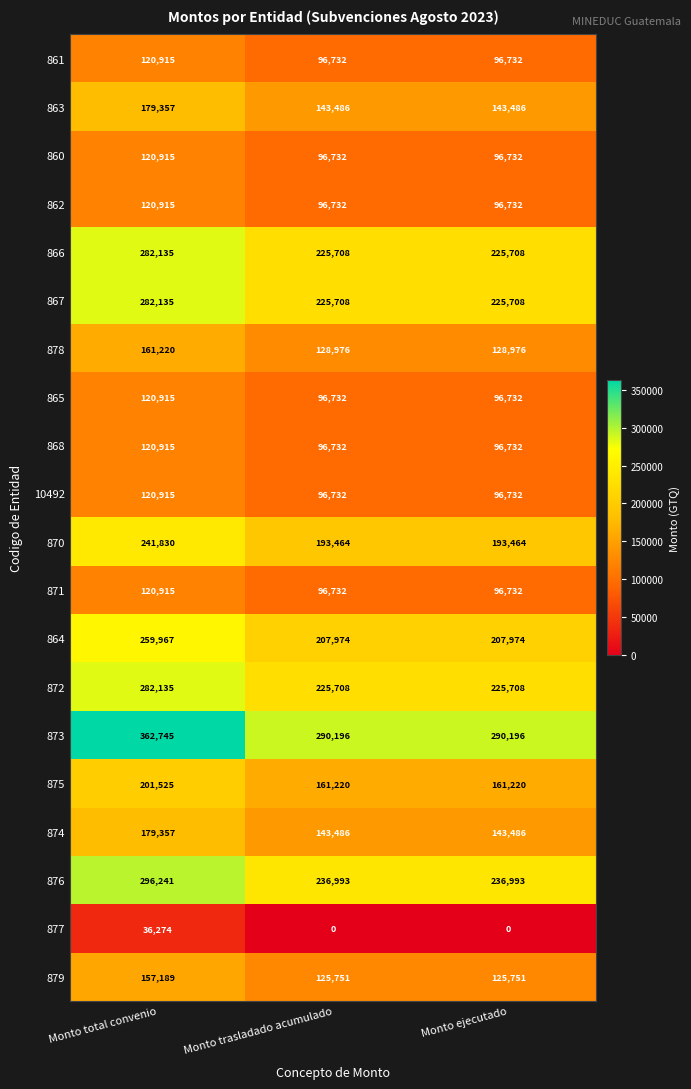

What is the average value of the 871 series?

104793